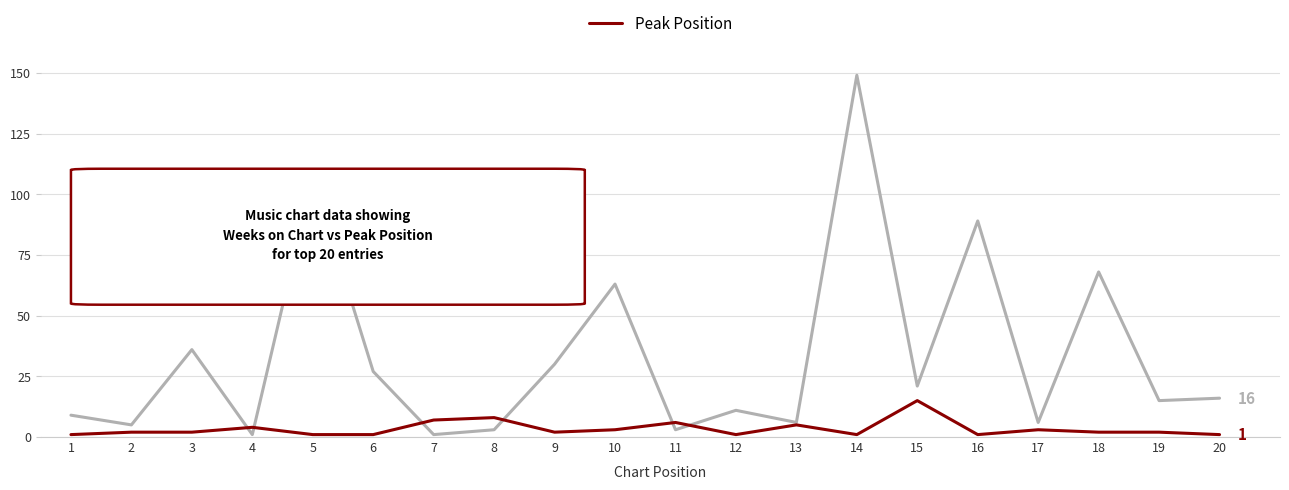

At which category is the sum across all series the highest?

14